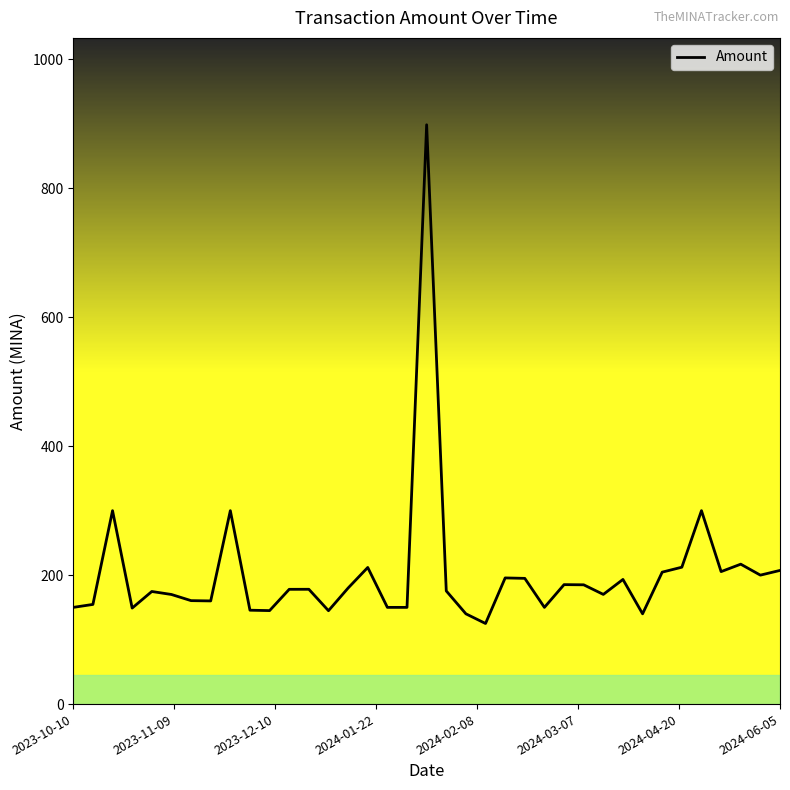

Count the number of categories in the chart.

37